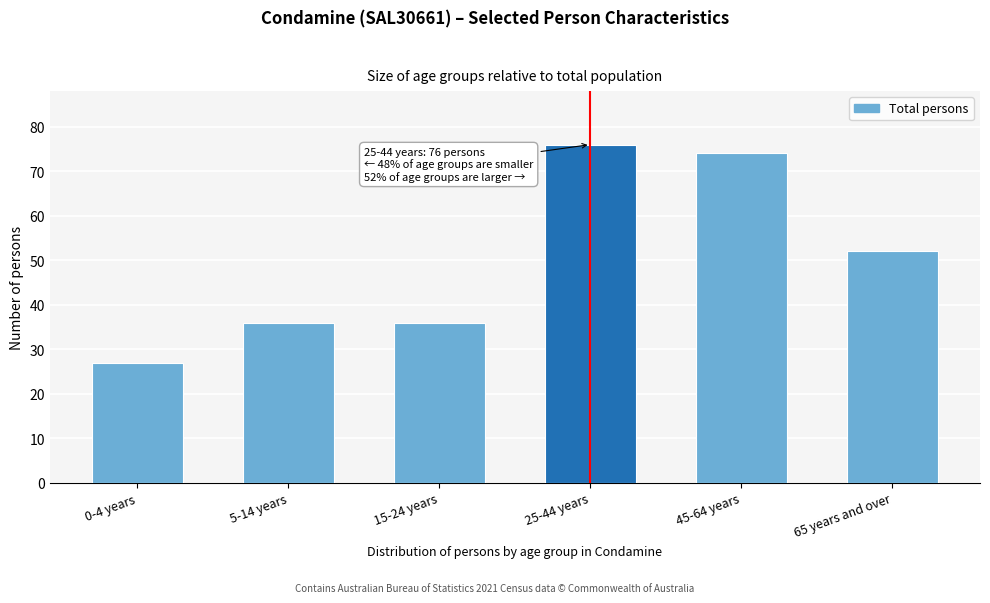

Reading left to right, list all the values displayed in this chart.

27	36	36	76	74	52